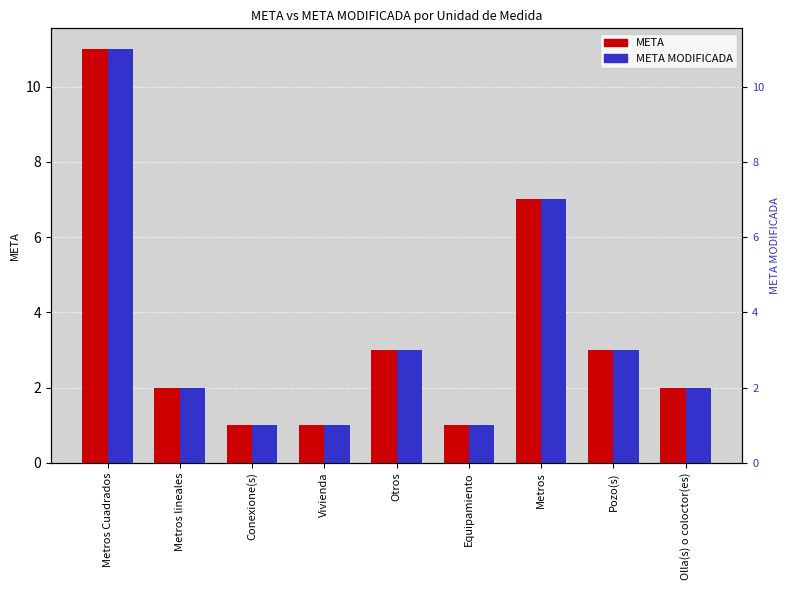

At which label is META closest to 6?

Metros